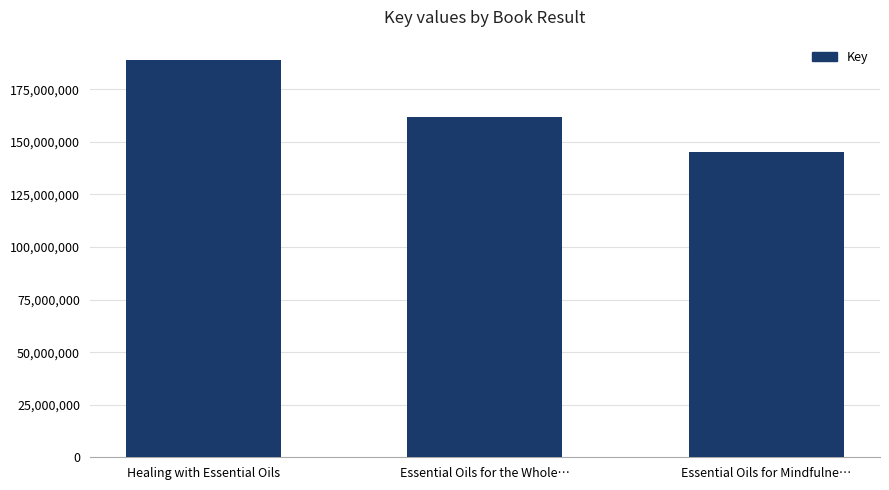

True or false: the data shows 258350543 at Essential Oils for Mindfulne….

False